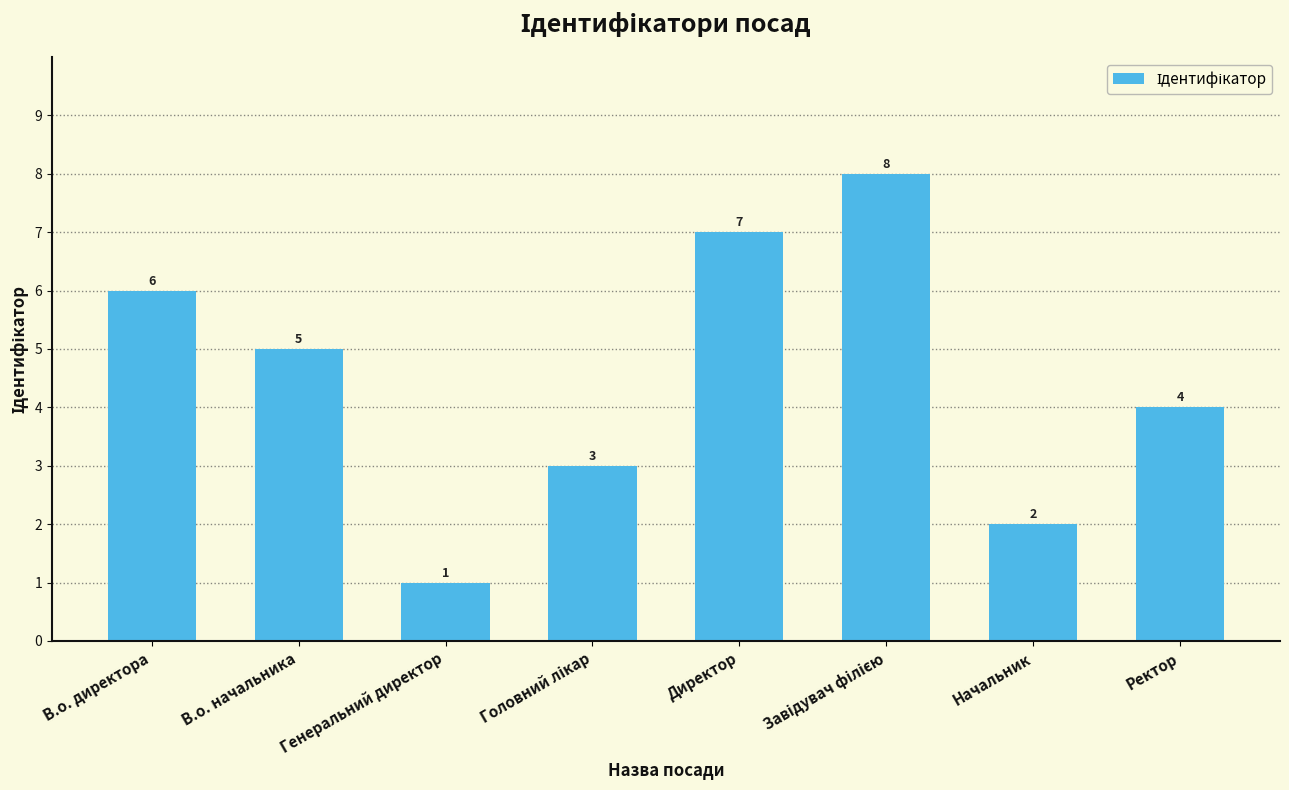

Between В.о. начальника and Генеральний директор, which is larger?

В.о. начальника